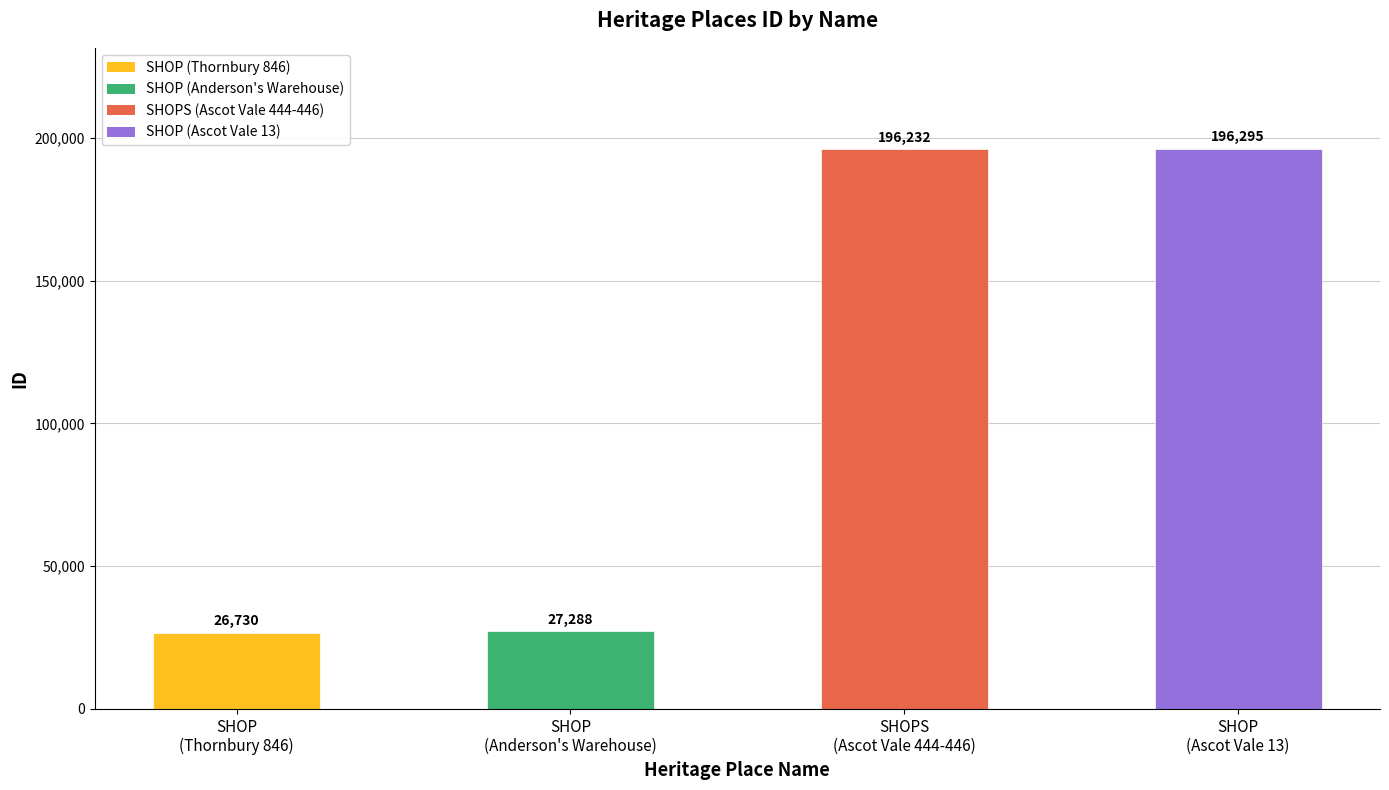

What is the value of the 4th bar from the left?

196295